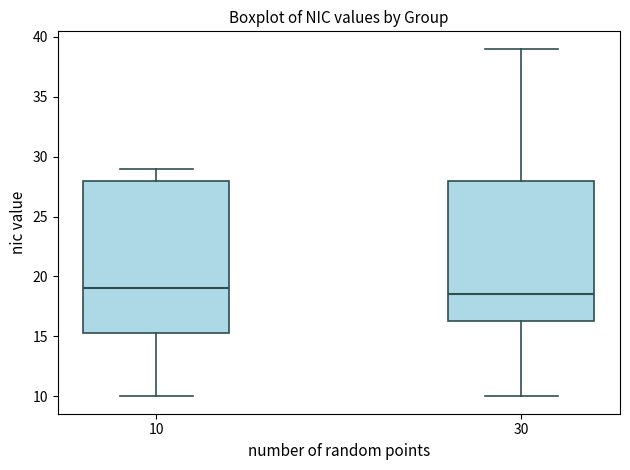

Which box has the highest median line?

10